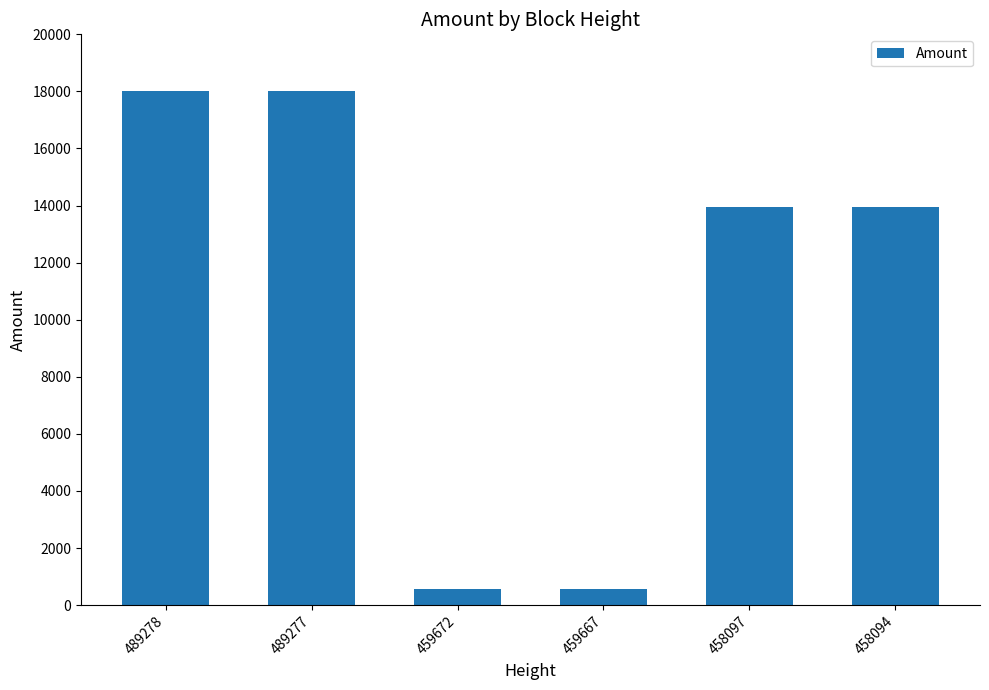

What is the approximate value at 459667?

562